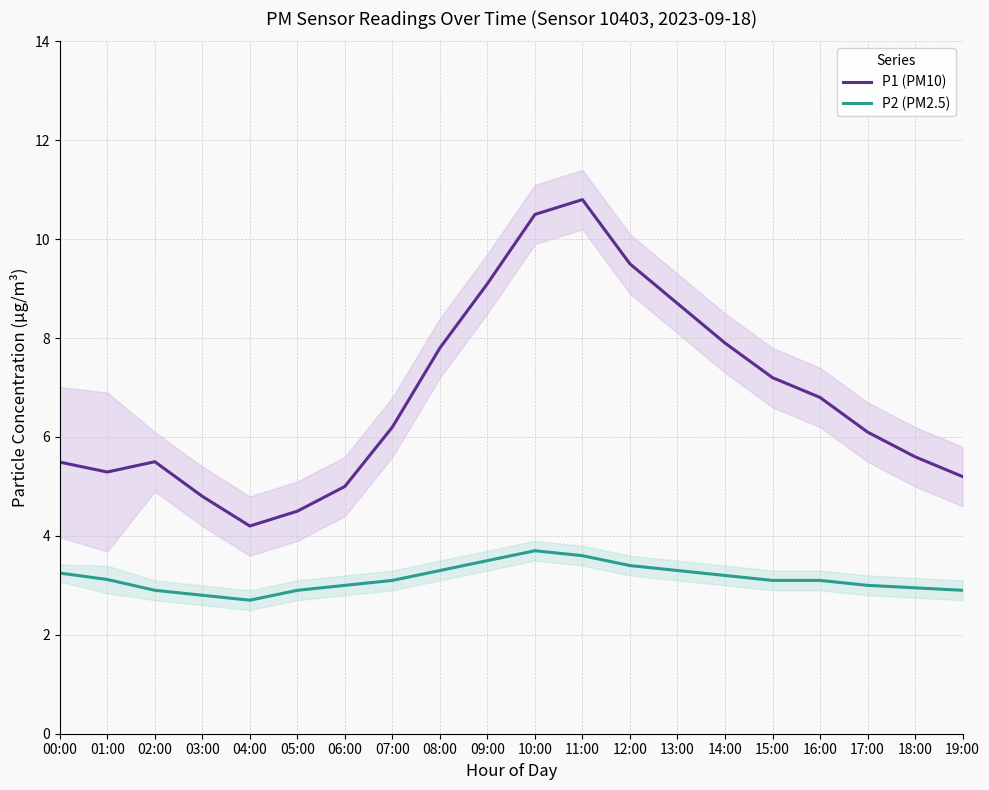

Is it true that P2 (PM2.5) equals 3.0 at 18:00?

True